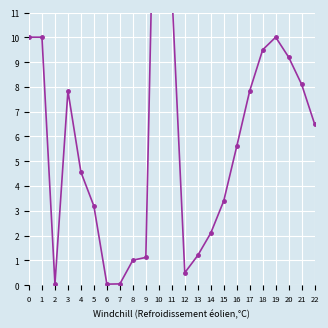

Count the number of values greater than 5.

12